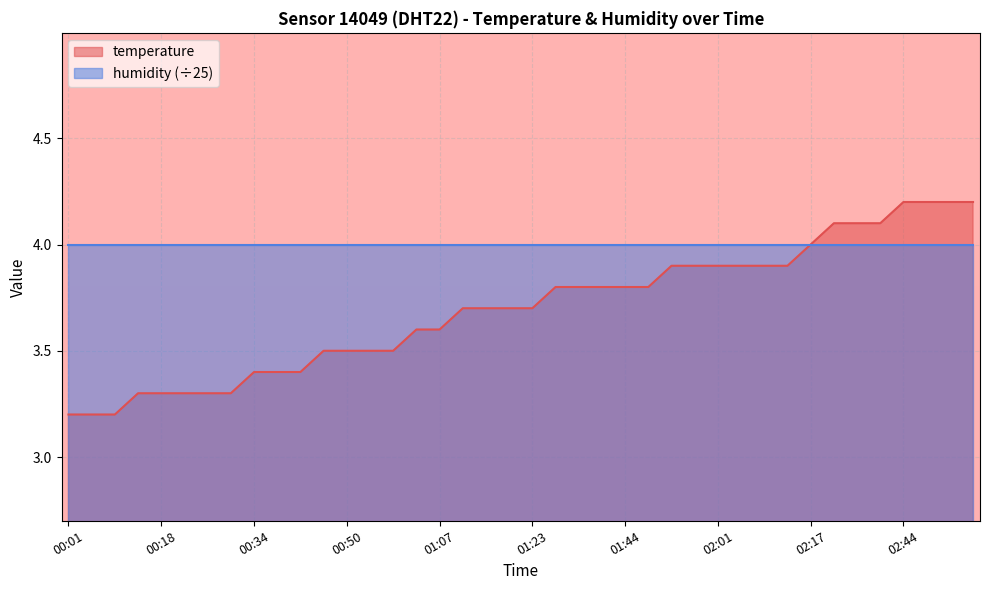

How many data points does each series have?

40